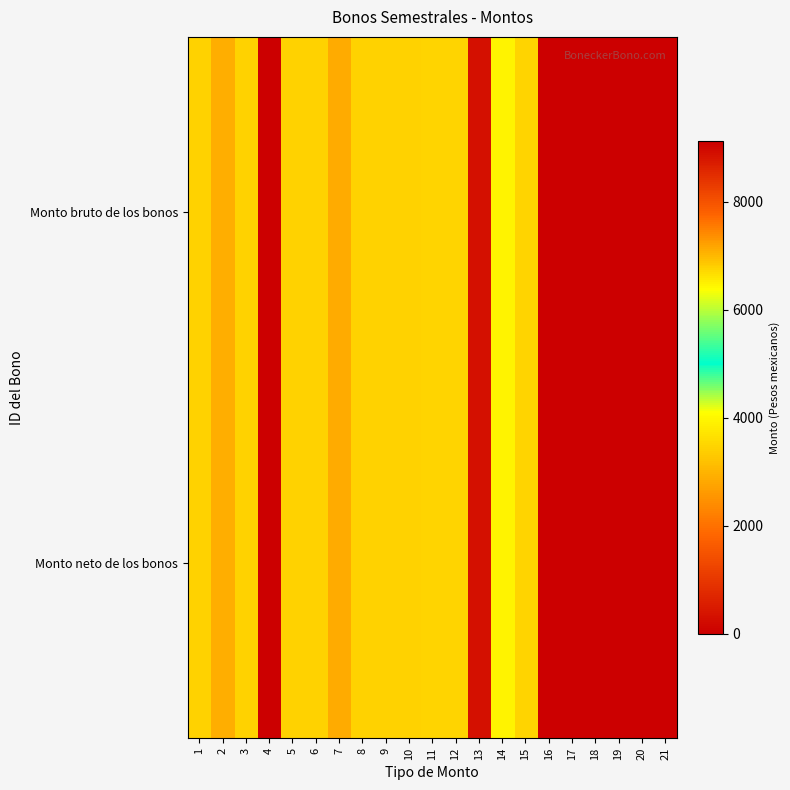

Which category has the highest value across all series?

4